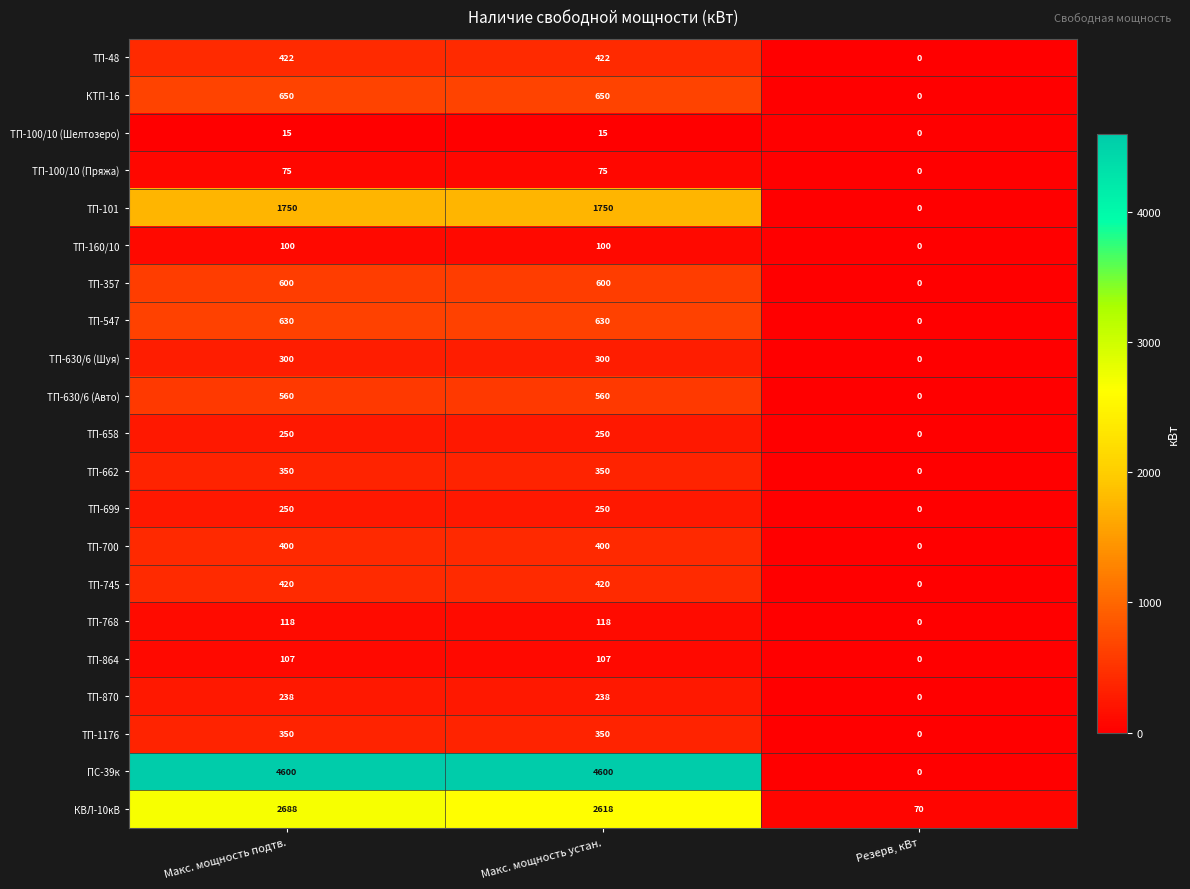

The ТП-699 series shows 0 at Резерв, кВт. True or false?

True